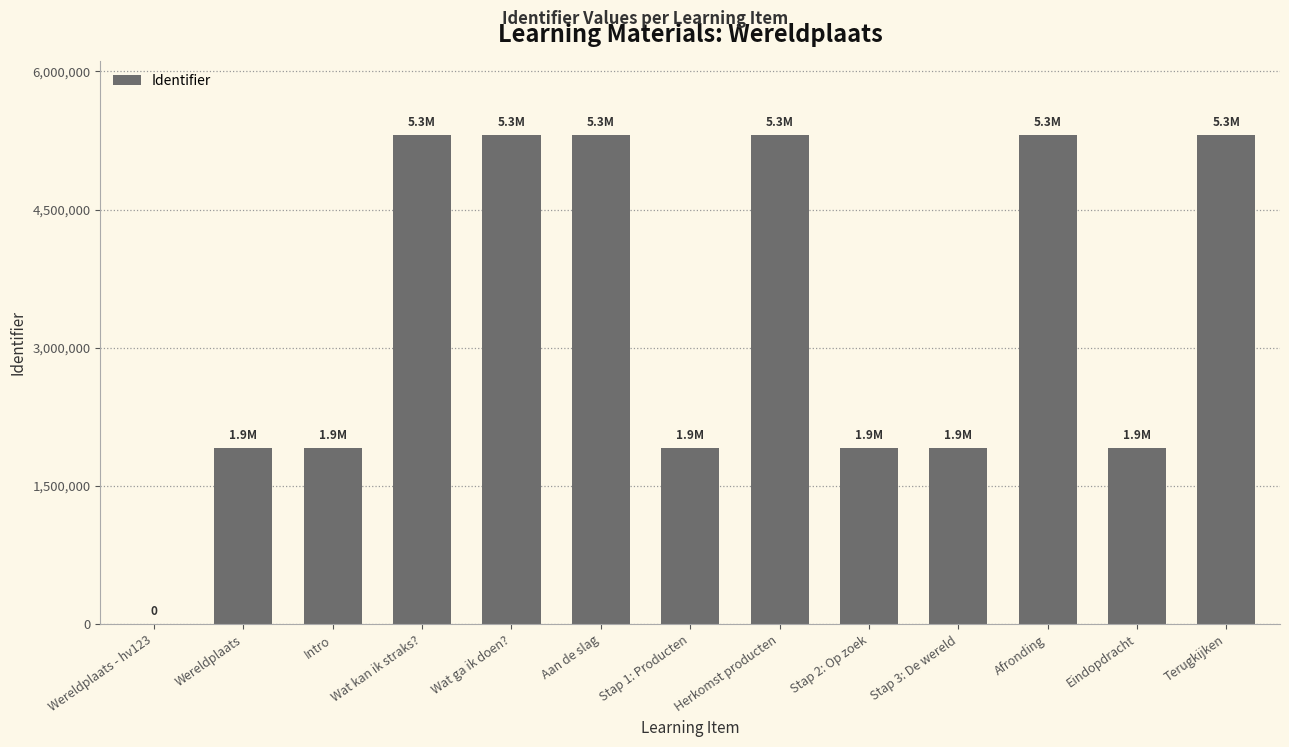

How many data points does each series have?

13